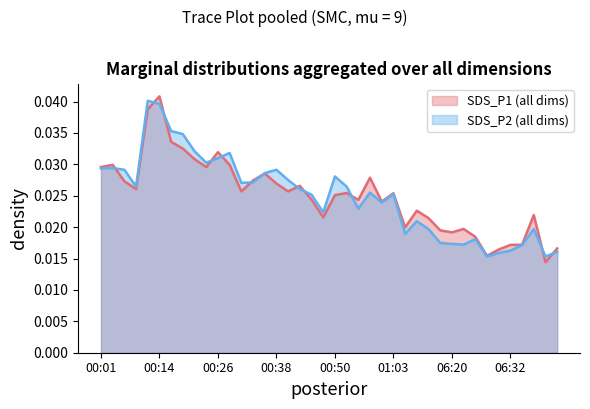

Count the number of data series in this chart.

2